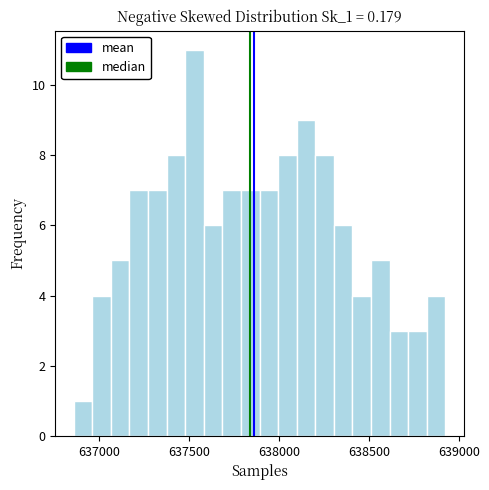

Around what value on the x-axis is the tallest bar? Give the approximate position of its centre, as read against the axis.

637550